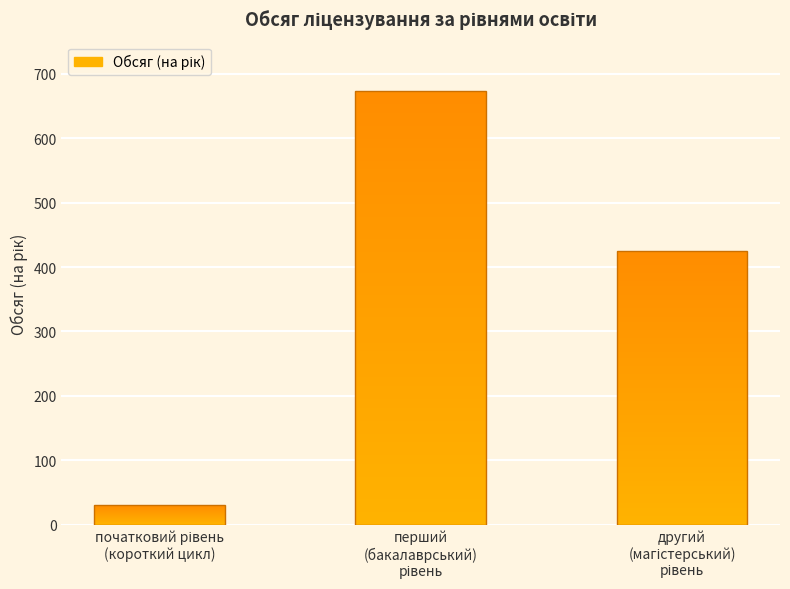

What is the label of the 1st bar from the left?

початковий рівень
(короткий цикл)